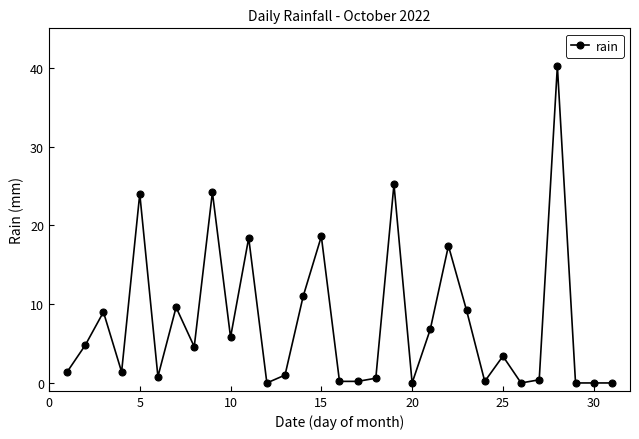

What is the greatest value displayed?

40.2